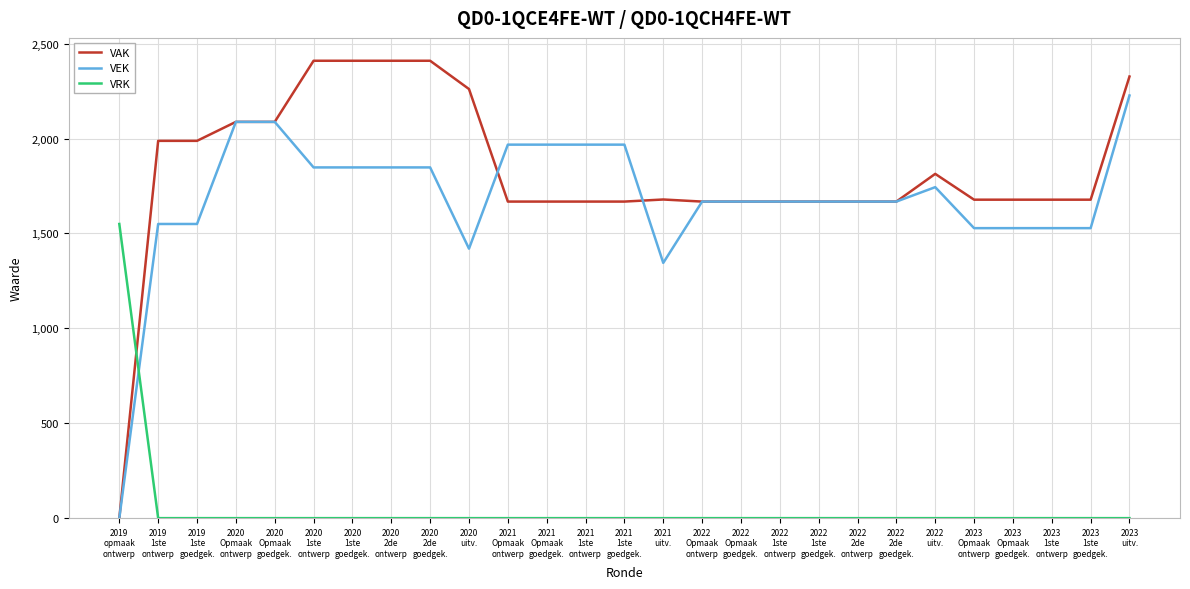

Which series has the largest total across all categories?

VAK